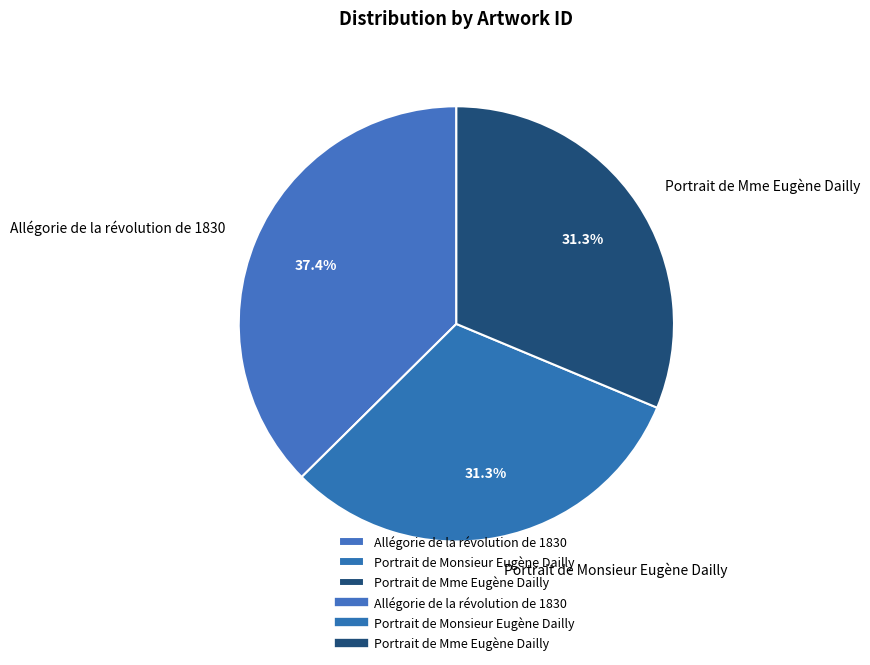

What percentage is the Portrait de Mme Eugène Dailly slice, to the nearest percent?

31%